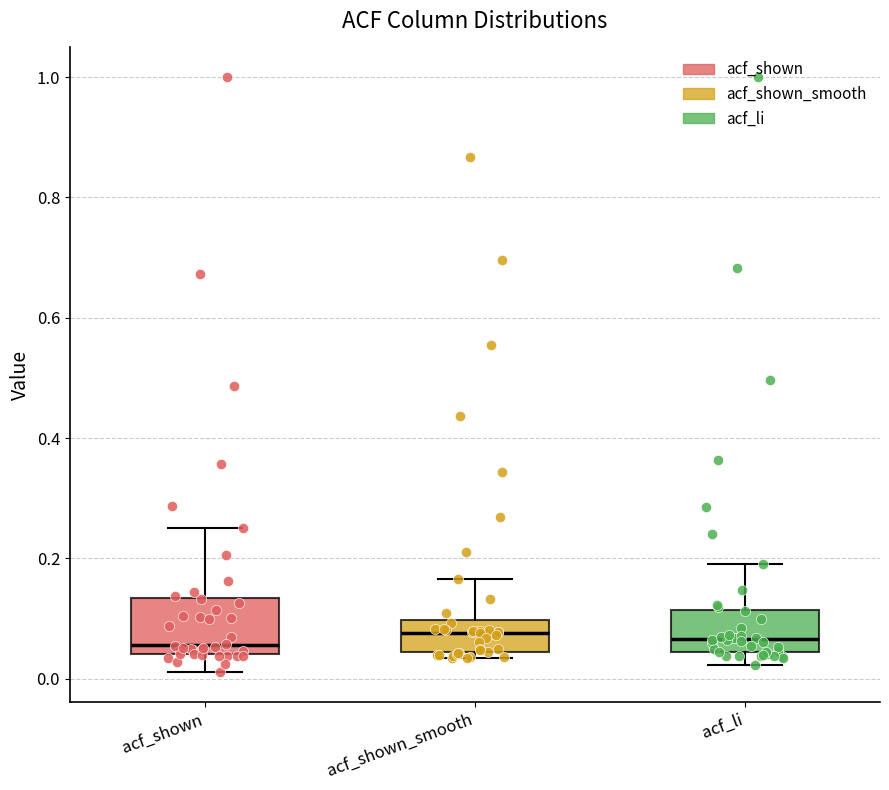

Which box is the tallest, from its lower edge to its upper edge?

acf_shown